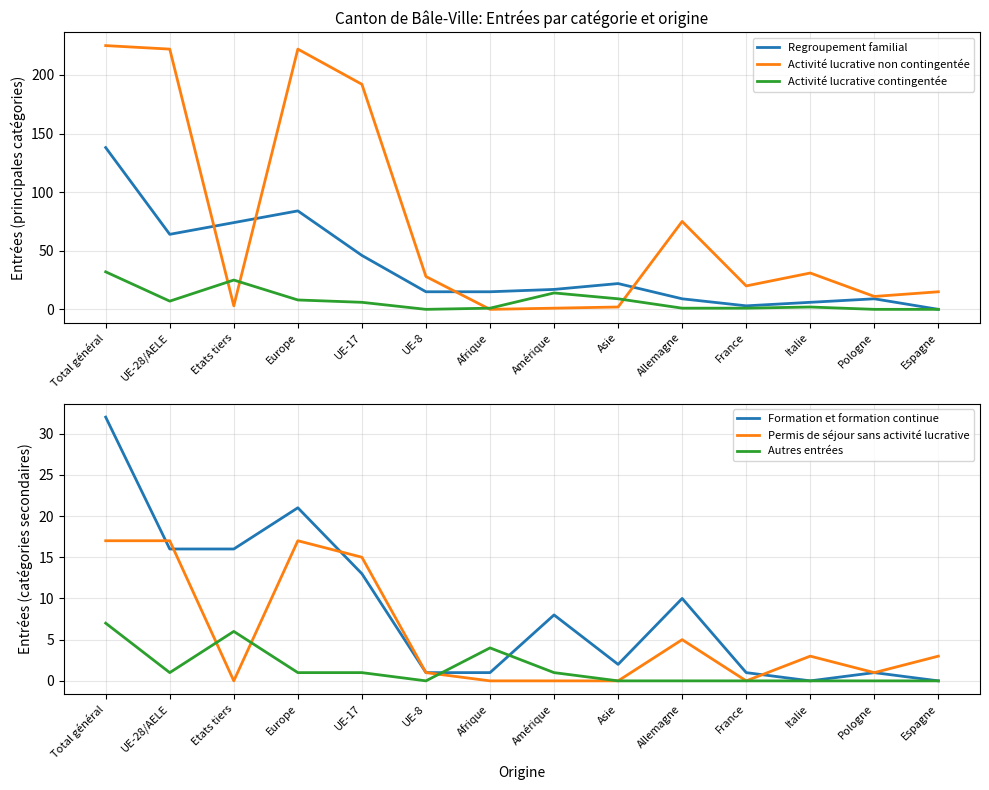

Which series has the largest range (max minus min)?

Activité lucrative non contingentée